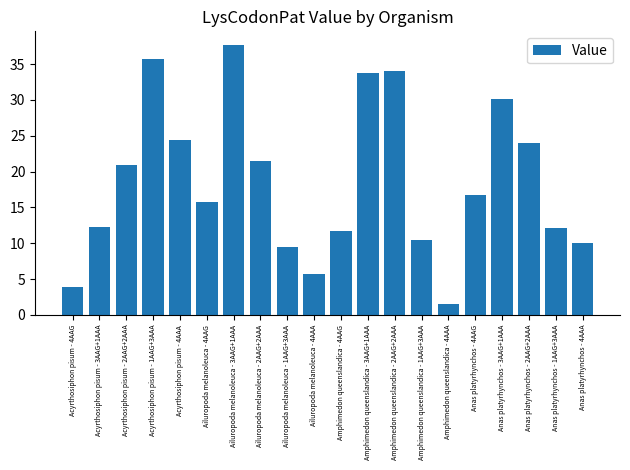

What is the smallest value displayed?

1.5